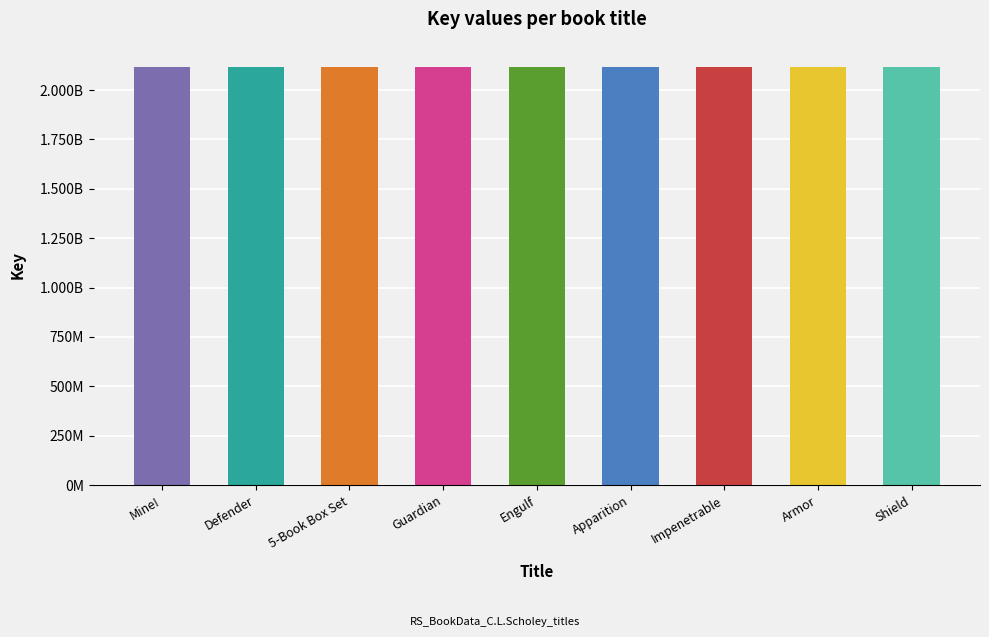

What is the label of the 9th bar from the left?

Shield